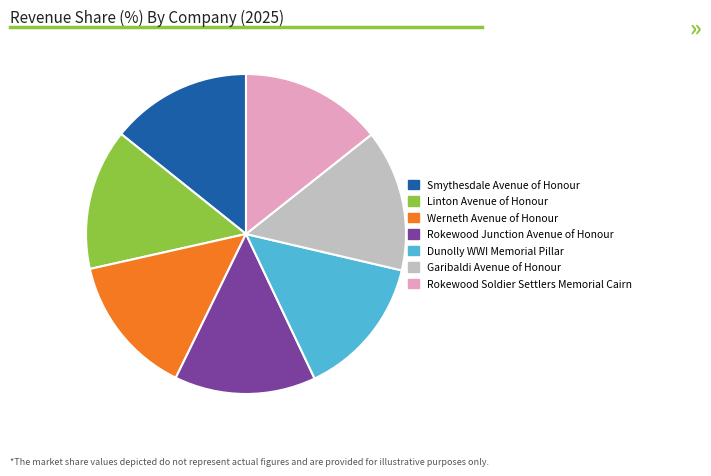

Do Werneth Avenue of Honour and Linton Avenue of Honour together represent more than half of the pie?

No